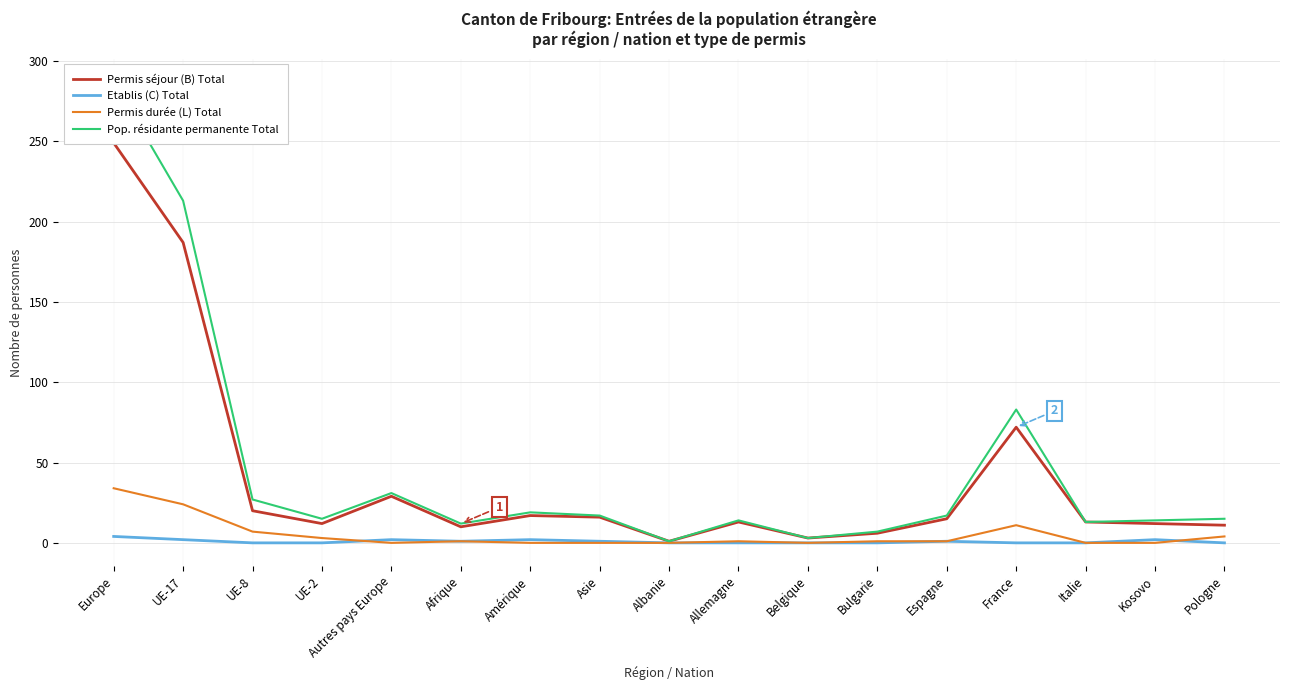

How many data points in Pop. résidante permanente Total are less than 15?

7